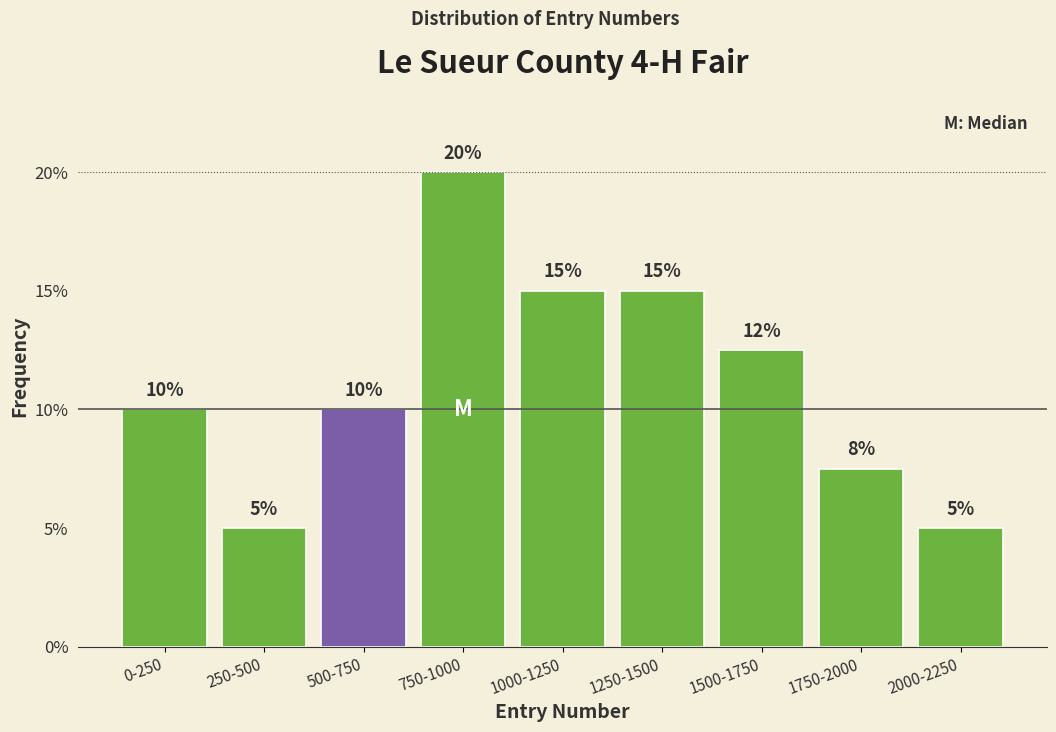

At which label is the value closest to 12?

1500-1750